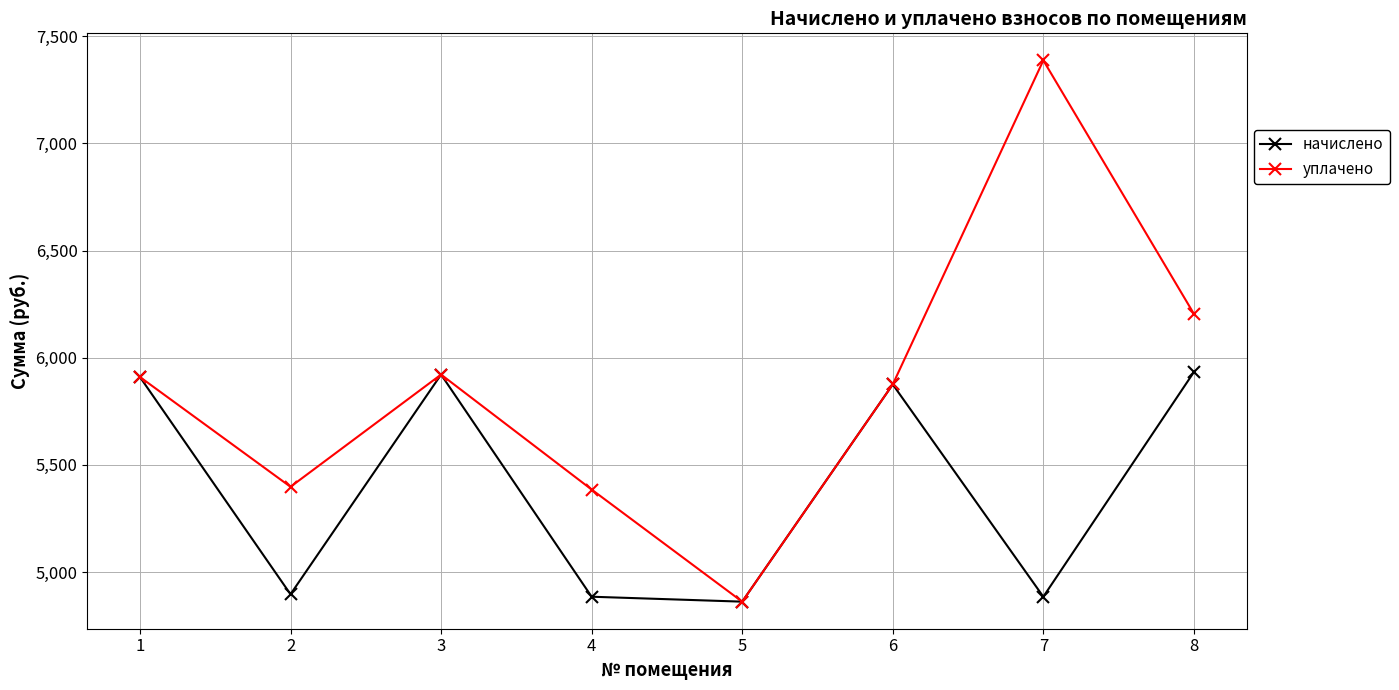

What is the average value of the уплачено series?

5867.8